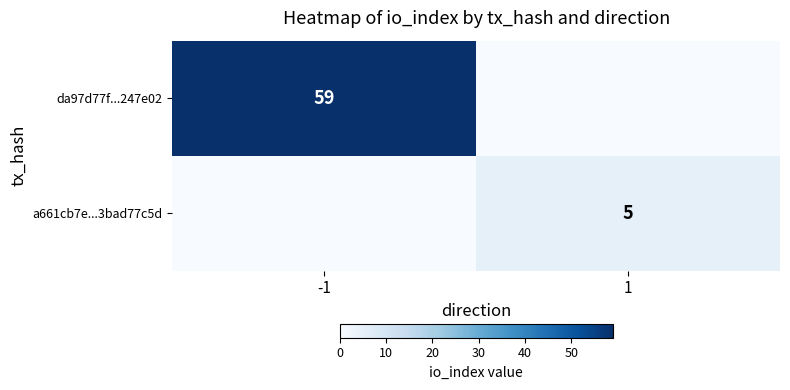

Count the number of data series in this chart.

2